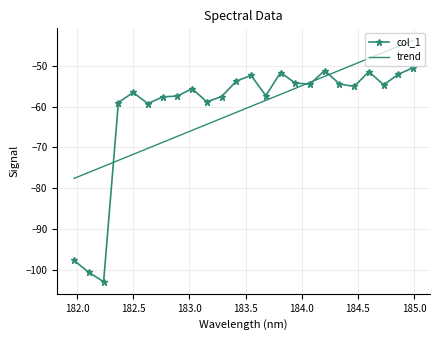

Which series has the widest spread of values?

col_1